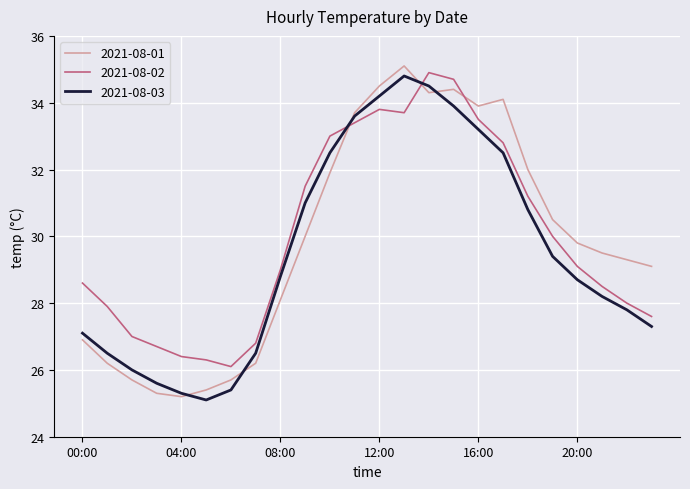

How many interior local peaks does the 2021-08-03 series have?

1